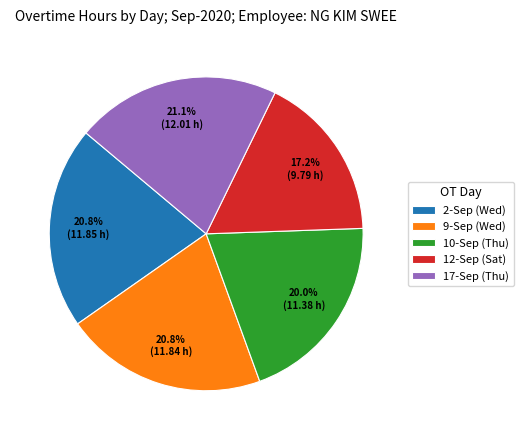

Count the number of slices in the pie.

5